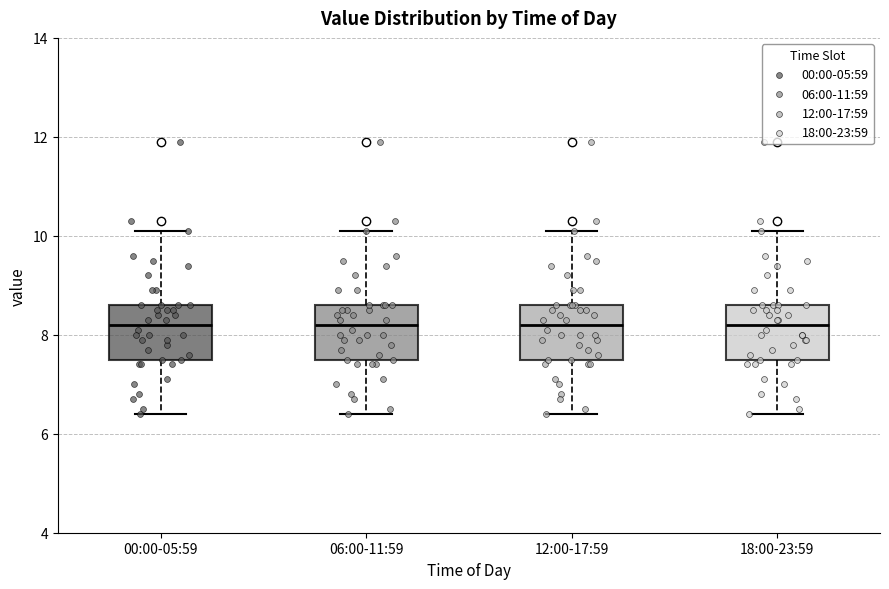

Reading left to right, read every box against the y-axis: the position of its median line, the range the box covers, and the ends of its whiskers. The values are not printed on the chart, so give them approximately, as read against the axis.

00:00-05:59: median 8.2, box 7.6 to 8.6, whiskers 6.4 to 10.2
06:00-11:59: median 8.2, box 7.6 to 8.6, whiskers 6.4 to 10.2
12:00-17:59: median 8.2, box 7.6 to 8.6, whiskers 6.4 to 10.2
18:00-23:59: median 8.2, box 7.6 to 8.6, whiskers 6.4 to 10.2